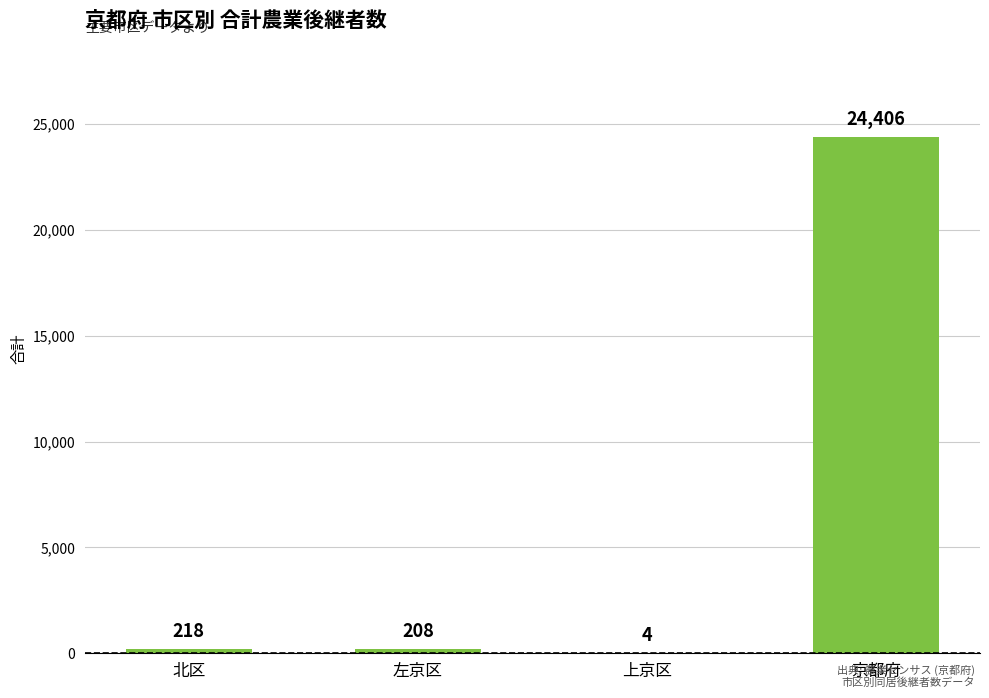

At which category does the chart reach its peak across all series?

京都府